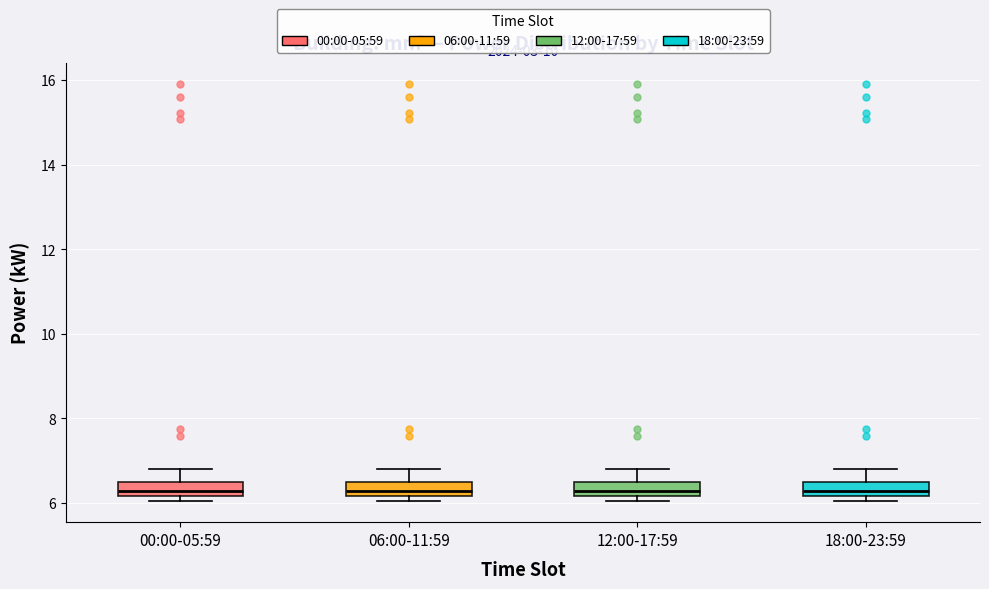

Reading left to right, transcribe this box plot: for each box, give where its median line is, the range the box spans, and where its two whiskers end, as read against the y-axis. The values are not printed on the chart, so give them approximately, as read against the axis.

00:00-05:59: median 6.2 (just above the box's lower edge), box 6.2 to 6.4, whiskers 6.0 to 6.8
06:00-11:59: median 6.2 (inside the box), box 6.2 to 6.4, whiskers 6.0 to 6.8
12:00-17:59: median 6.2 (just above the box's lower edge), box 6.2 to 6.4, whiskers 6.0 to 6.8
18:00-23:59: median 6.2 (inside the box), box 6.2 to 6.4, whiskers 6.0 to 6.8